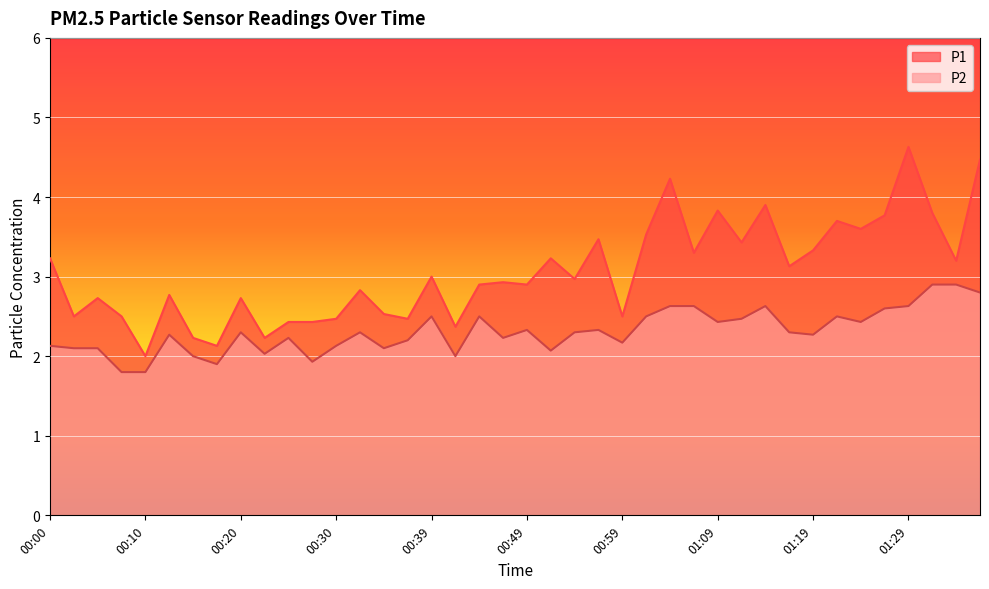

Where is P1 nearest to the value 3?

00:39